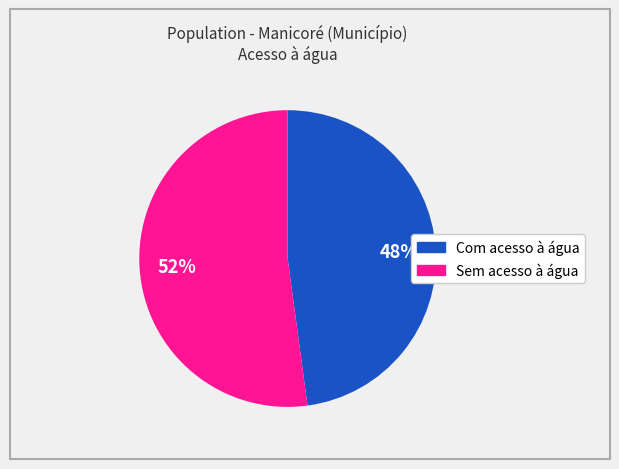

To the nearest percent, what portion does Com acesso à água represent?

48%